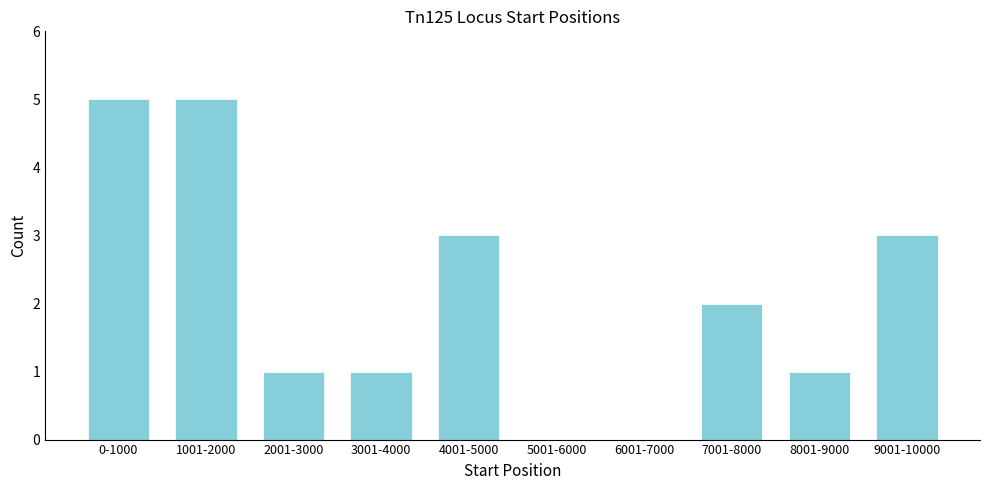

Reading right to left, list all the values displayed in this chart.

9001-10000=3	8001-9000=1	7001-8000=2	6001-7000=0	5001-6000=0	4001-5000=3	3001-4000=1	2001-3000=1	1001-2000=5	0-1000=5